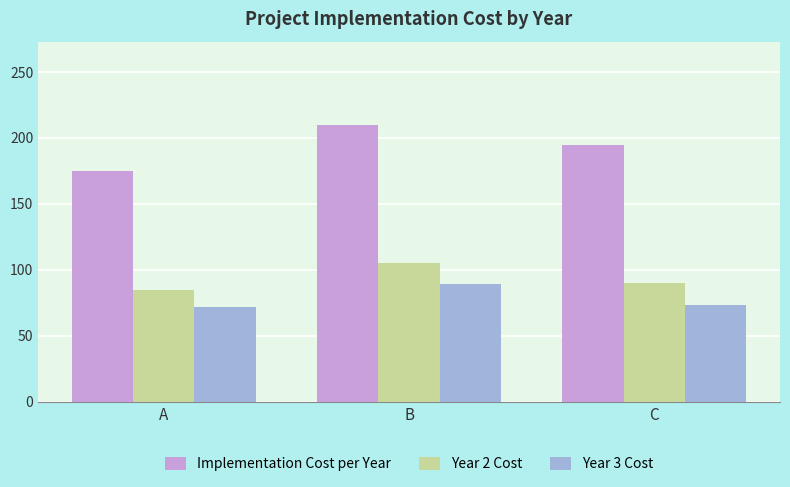

How many data points in Year 2 Cost are less than 90?

1